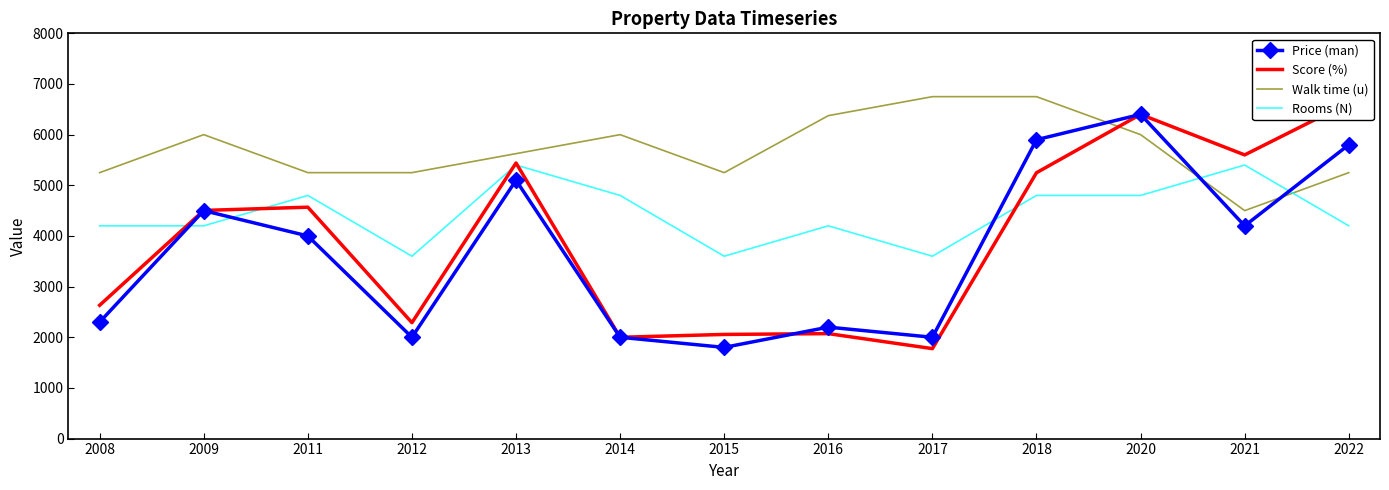

How many series are shown in this chart?

4